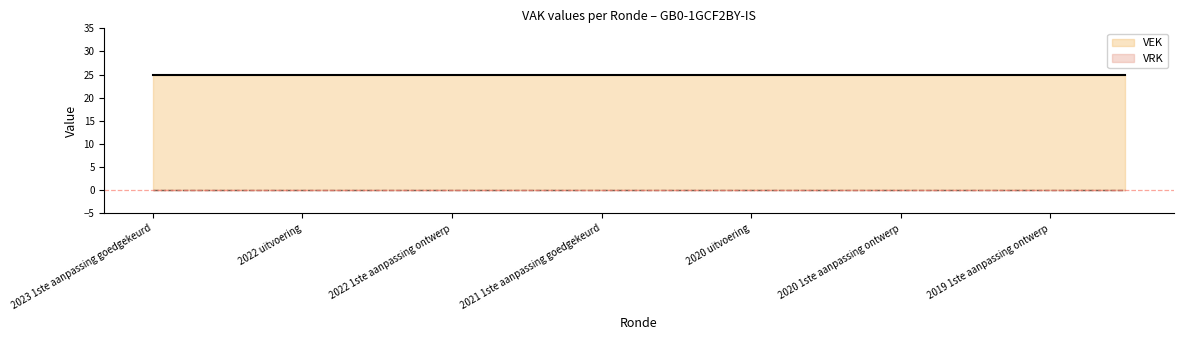

Which series has the largest range (max minus min)?

VEK